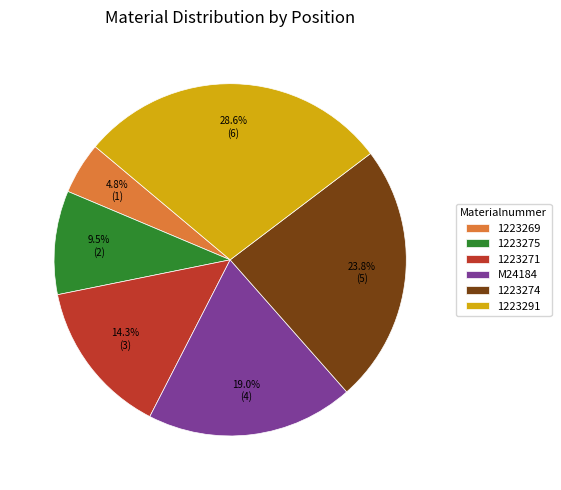

To the nearest percent, what is the combined percentage of 1223271 and 1223275?

24%